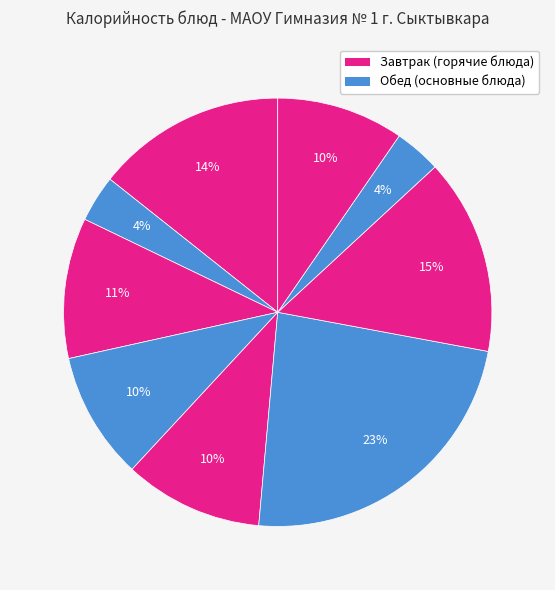

How many slices are in this pie chart?

9